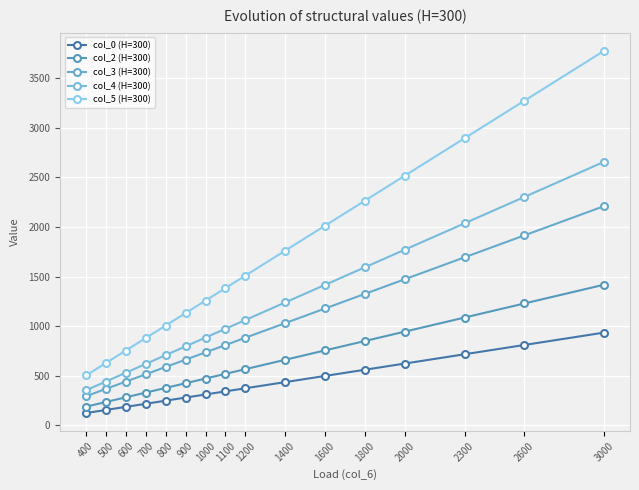

The value of col_3 (H=300) at 900 is 1176.1. True or false?

False